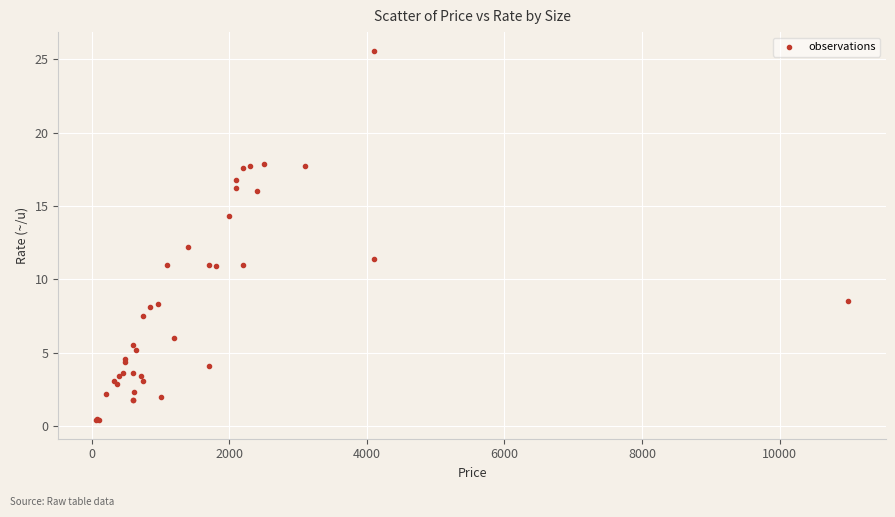

What Y value in the scatter plot is closest to 13?

12.2